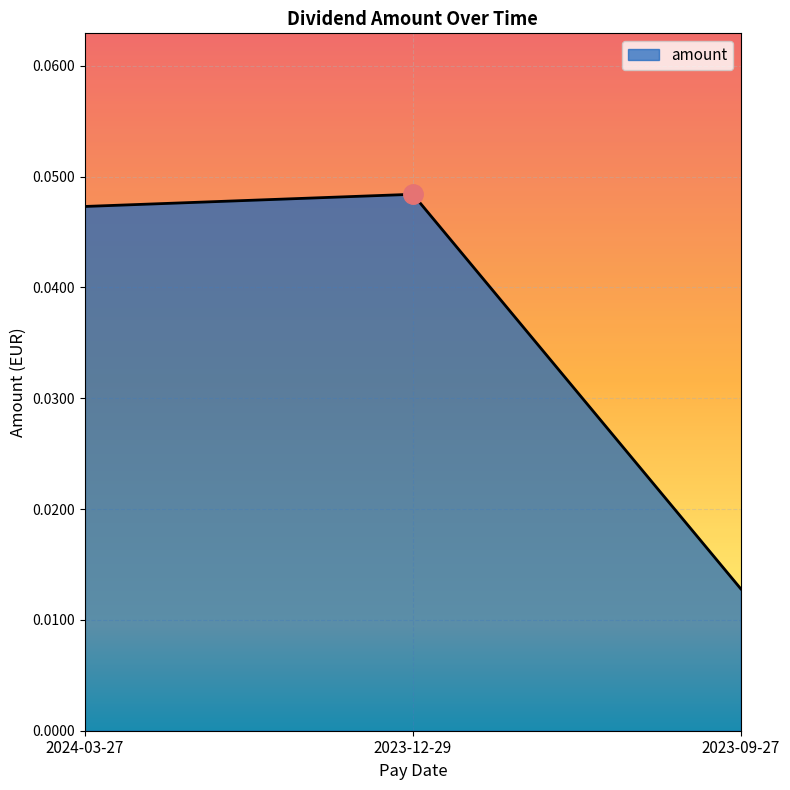

Between 2023-09-27 and 2024-03-27, which is larger?

2024-03-27